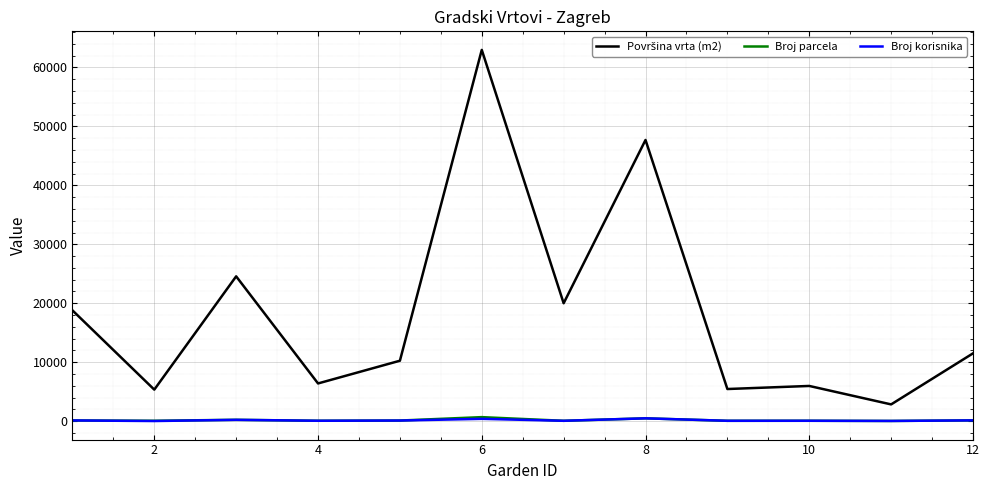

How many lines are shown in the chart?

3